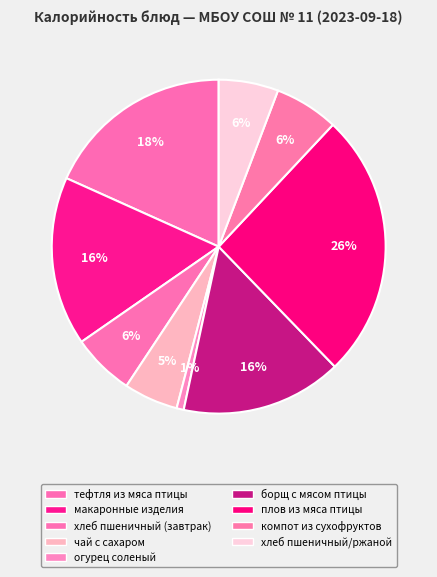

How many segments does this pie chart have?

9